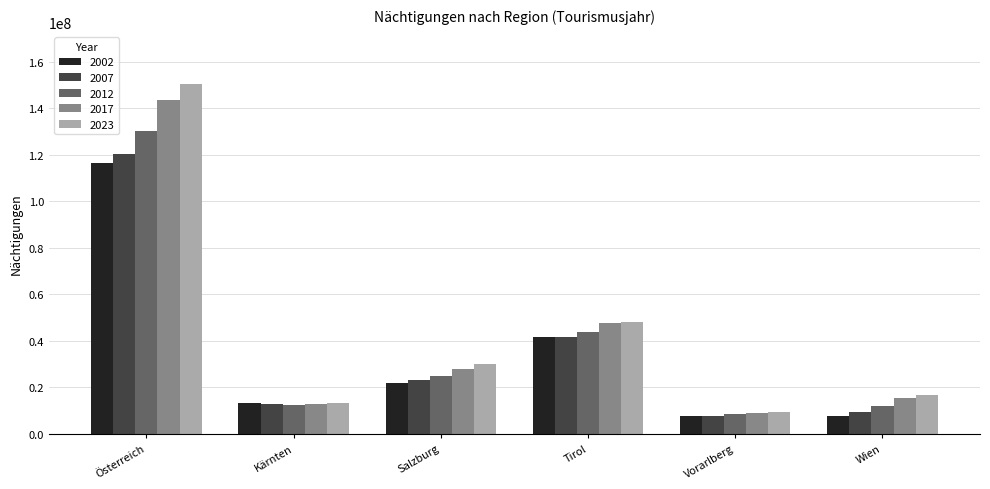

What is the label of the 6th bar from the right?

Österreich